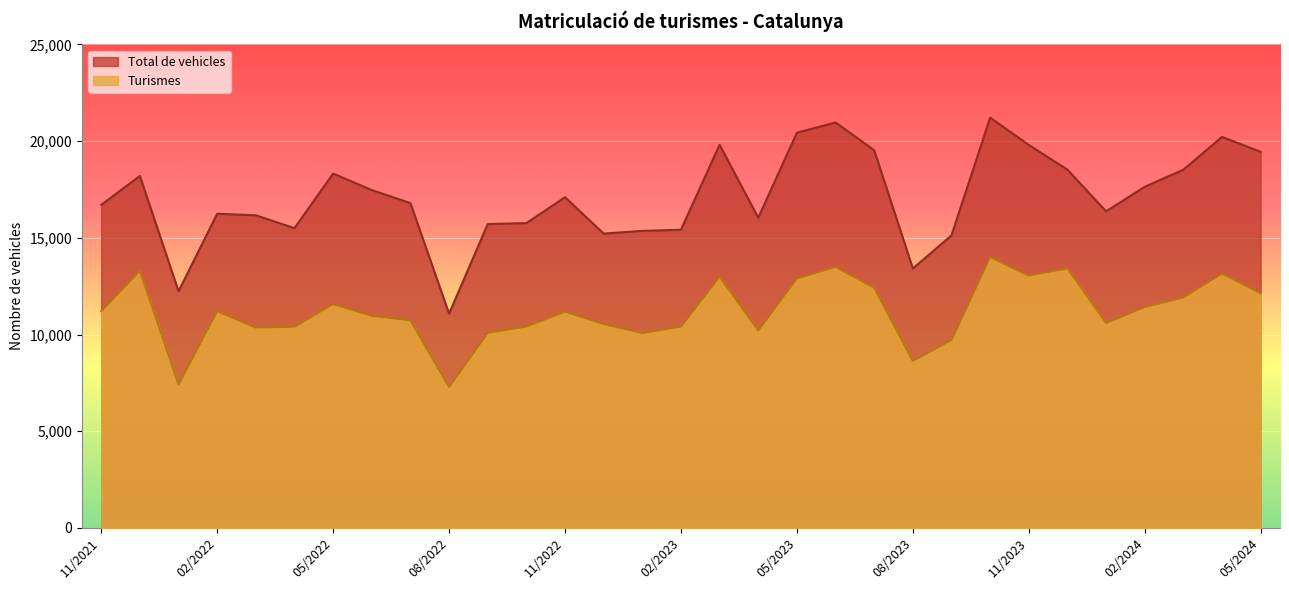

What is the difference between the maximum and second lowest values in the Total de vehicles series?

8975